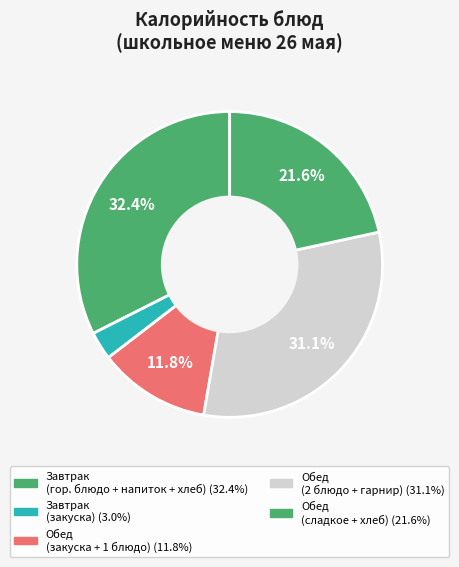

How many slices are in this pie chart?

5